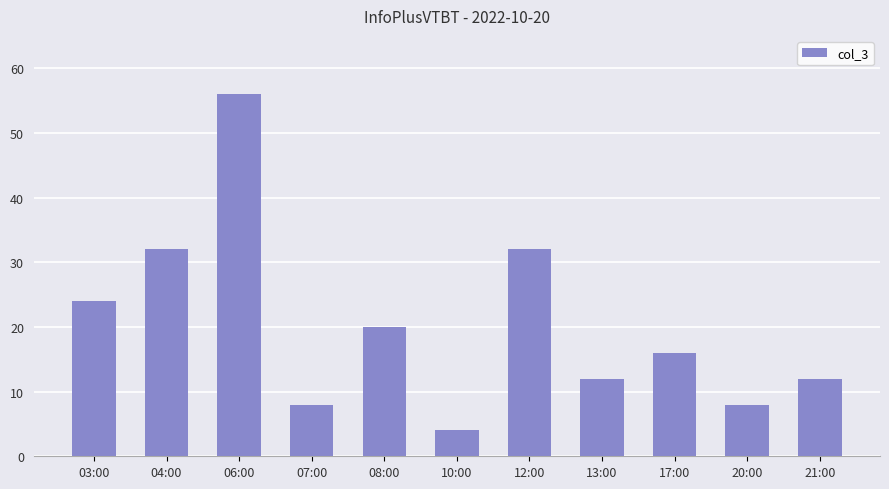

What position from the right is 10:00?

6